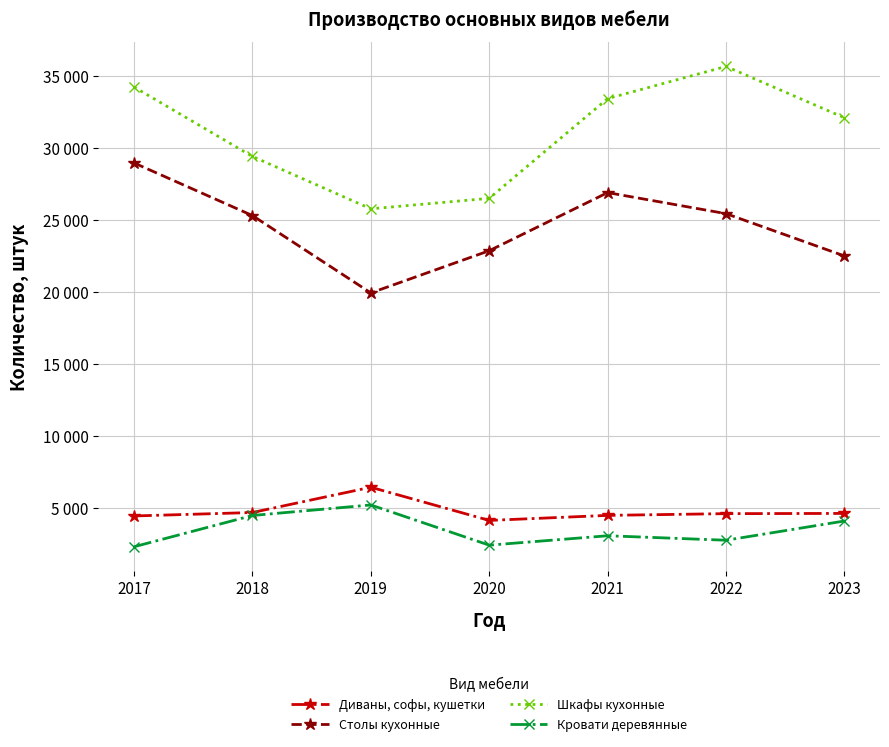

What is the value of the Диваны, софы, кушетки point at the 5th from the left?

4502